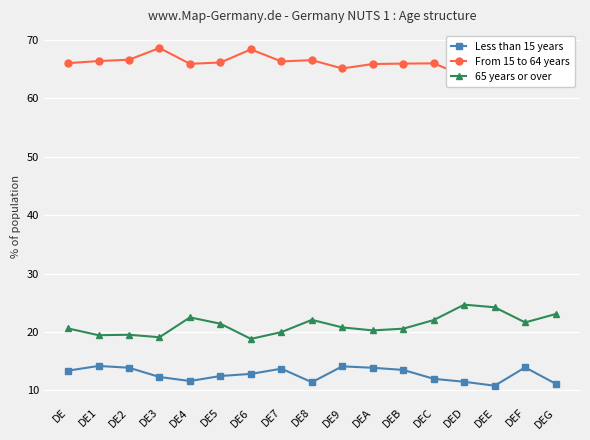

What is the sum of all Less than 15 years values?

216.6